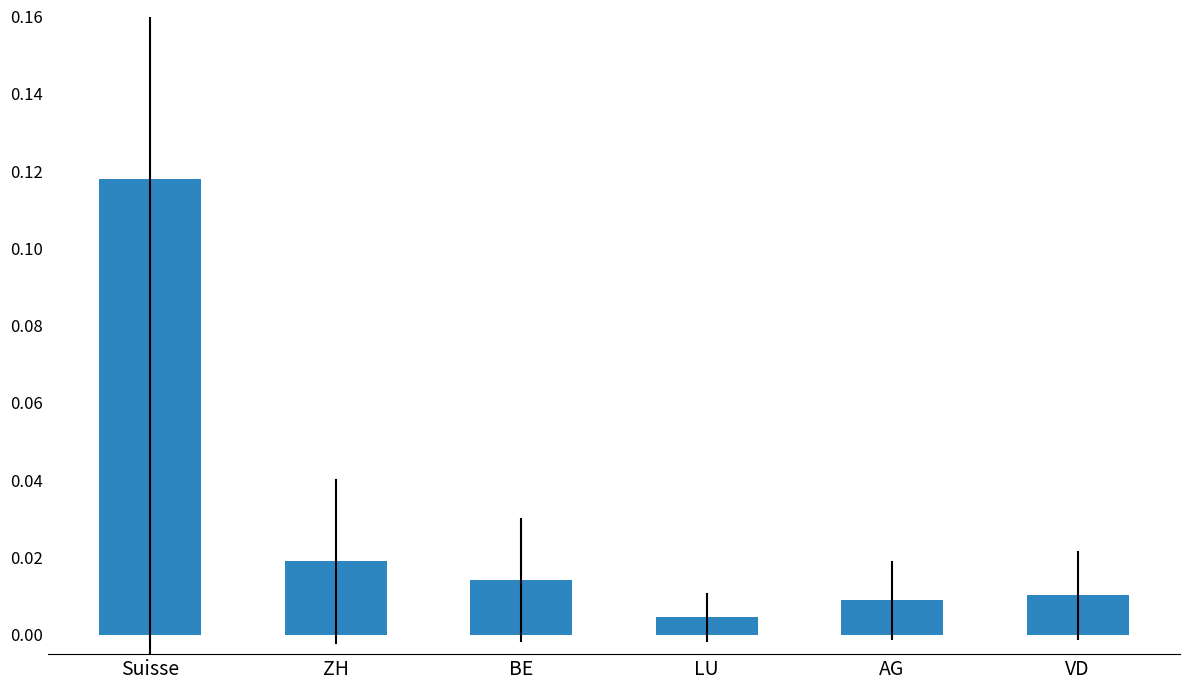

Between LU and AG, which is larger?

AG